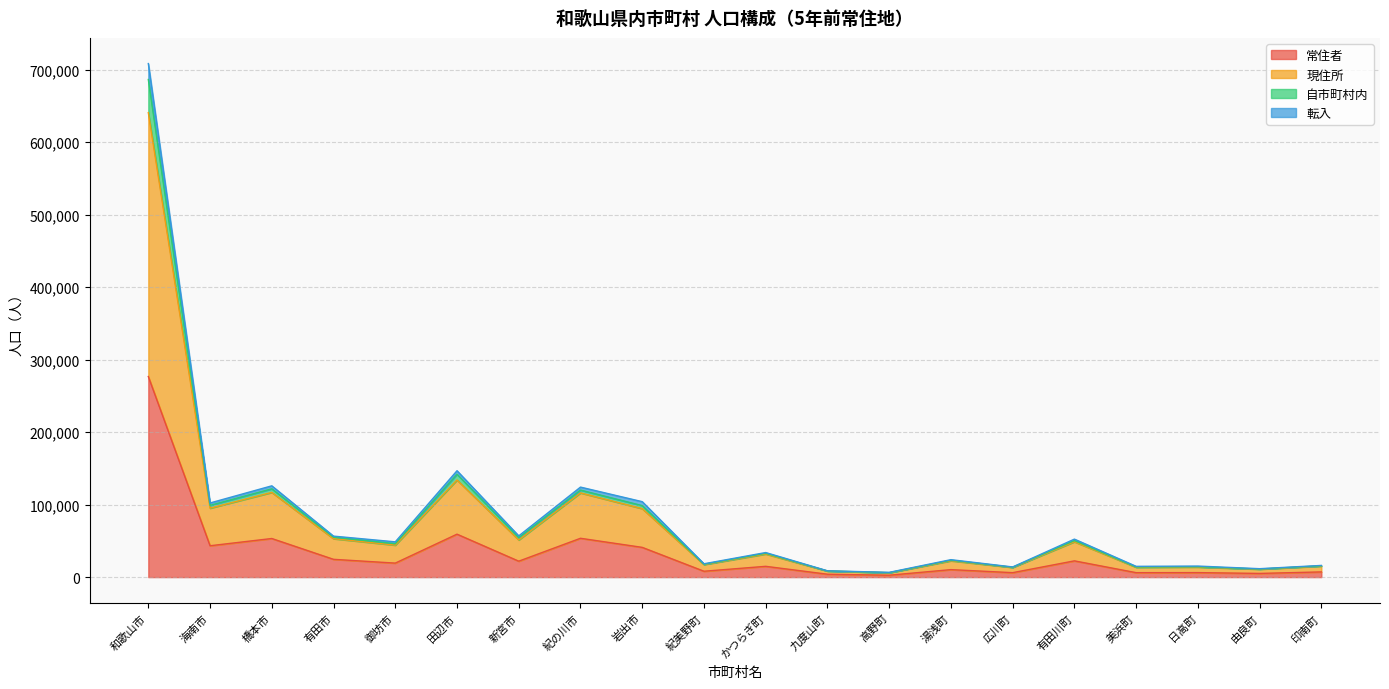

In 転入, how many points are lower than both neighbors (excluding endpoints)?

8